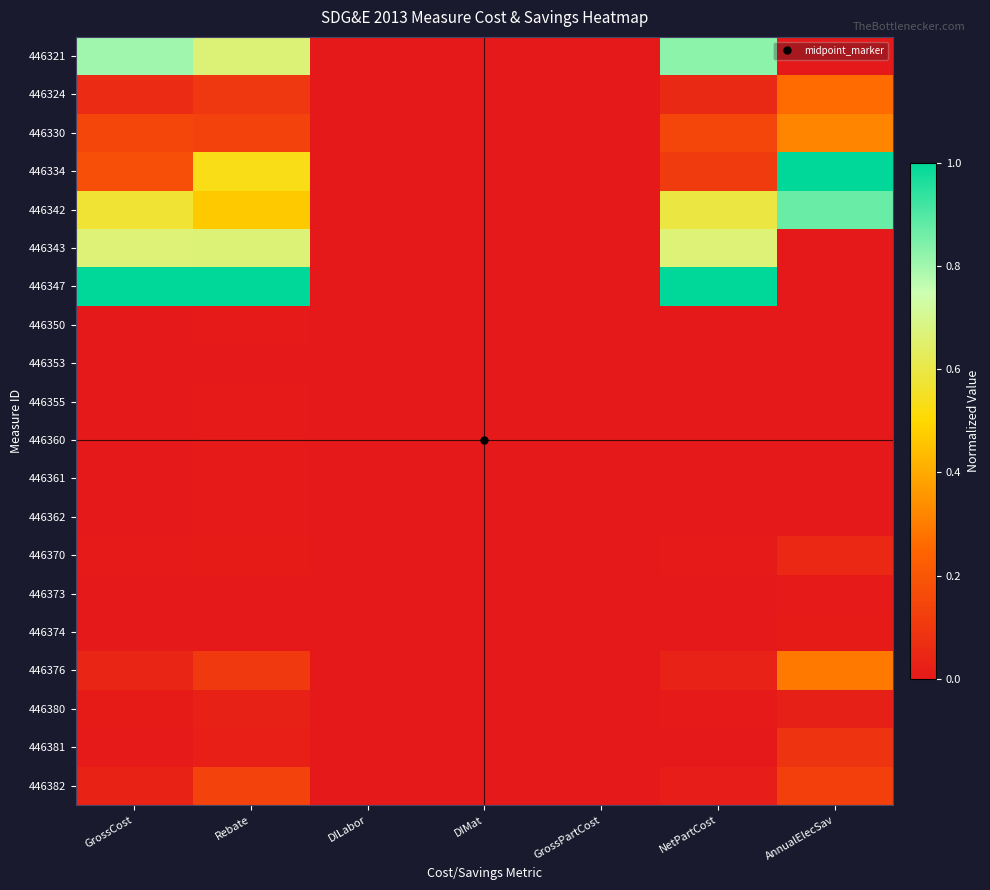

Which series has the largest total across all categories?

446347